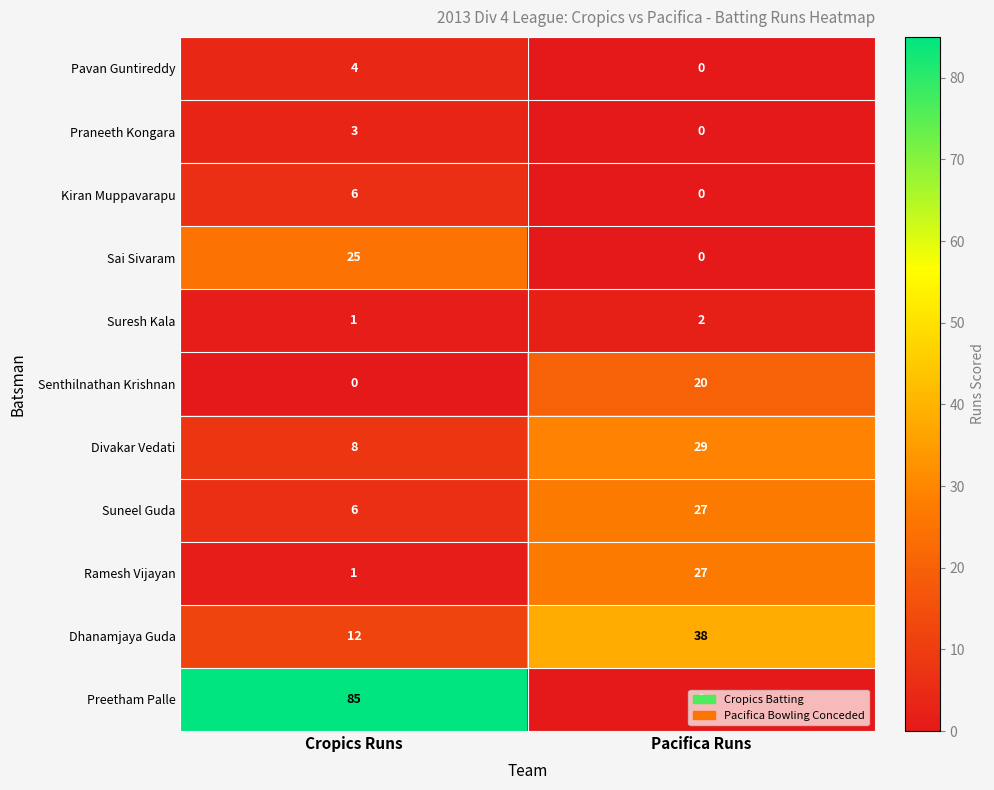

Which series changed the most between Cropics Runs and Pacifica Runs?

Preetham Palle